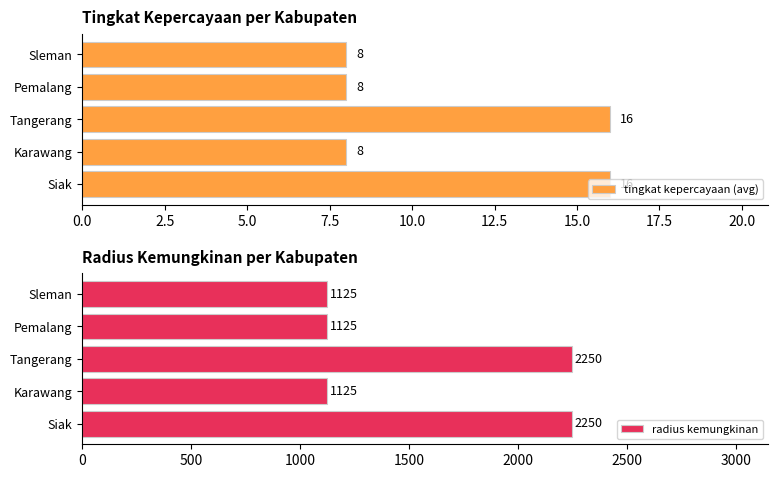

What is the value of the radius kemungkinan bar at the 1st from the left?

2250